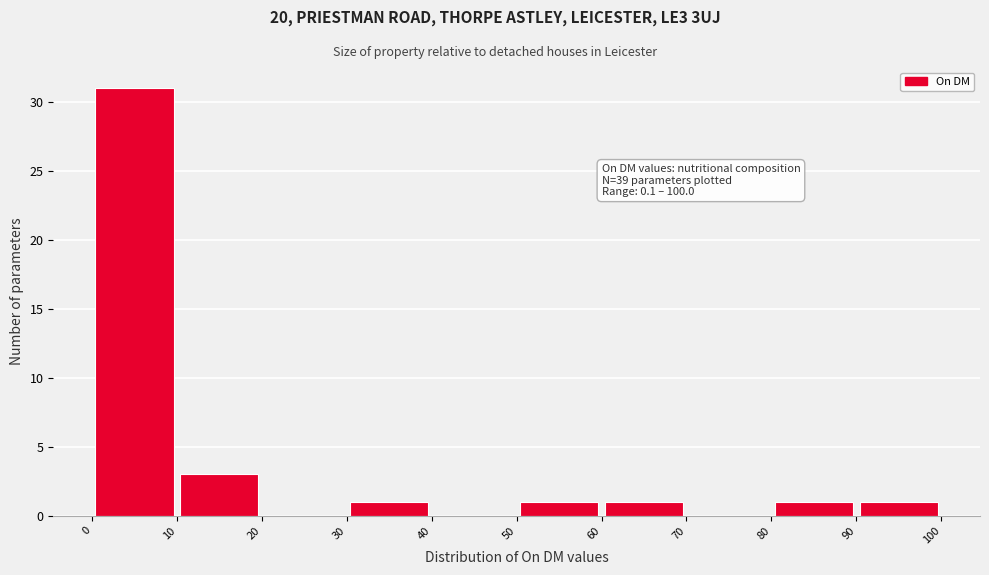

Which range on the x-axis has the tallest bar?

0 to 10